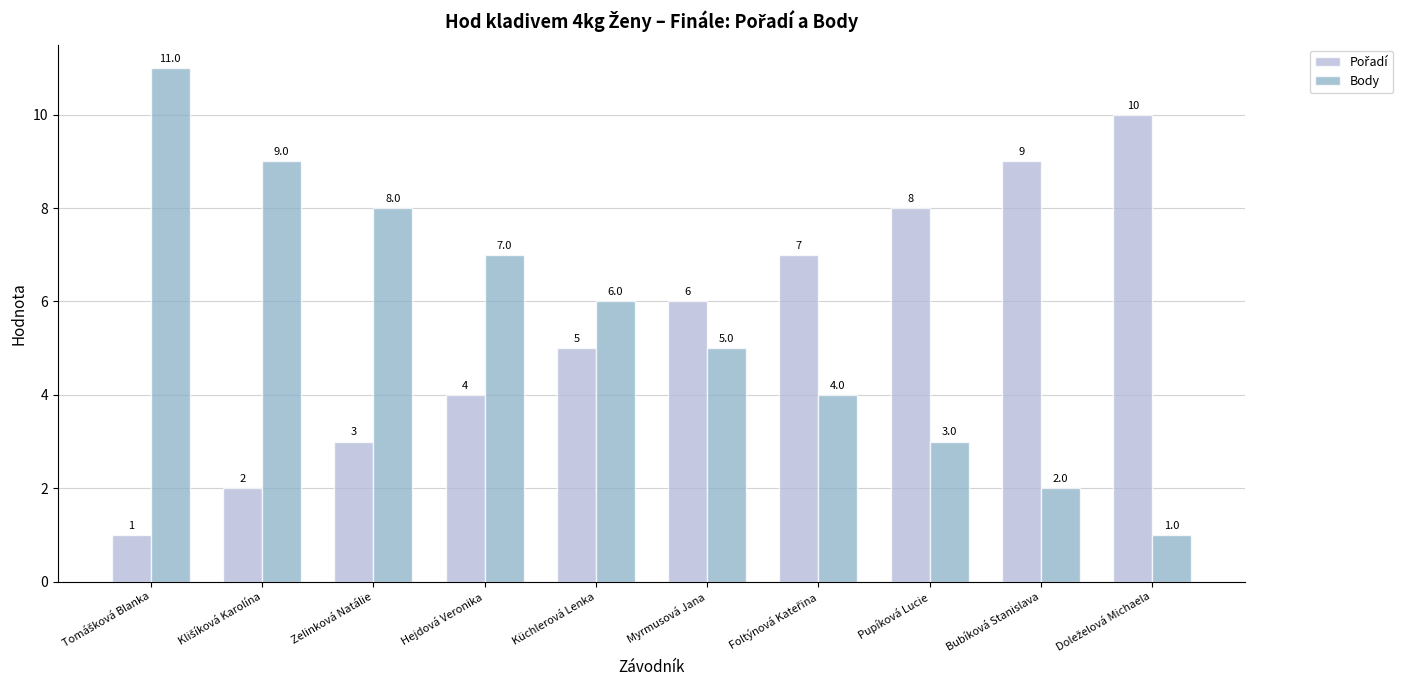

How many Body values are between 3 and 8?

6